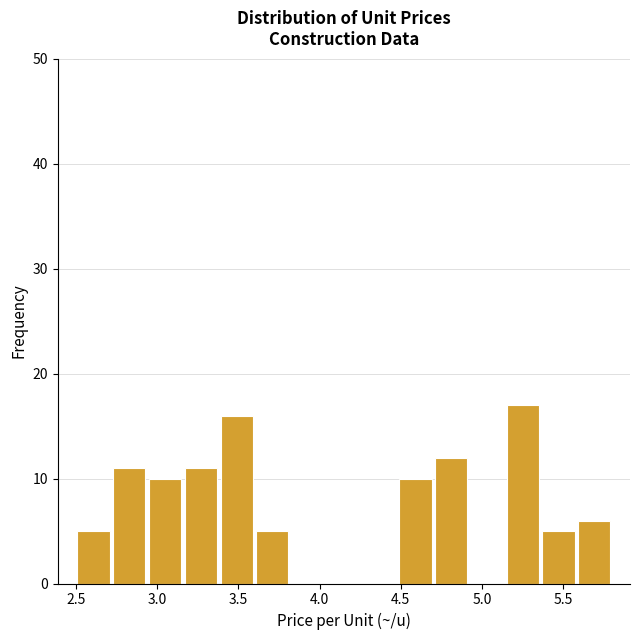

How tall is the bar that spans 5.58 to 5.80 on the x-axis? Neither the bar edges nor the heights are printed on the chart, so give them approximately, as read against the axes.

6